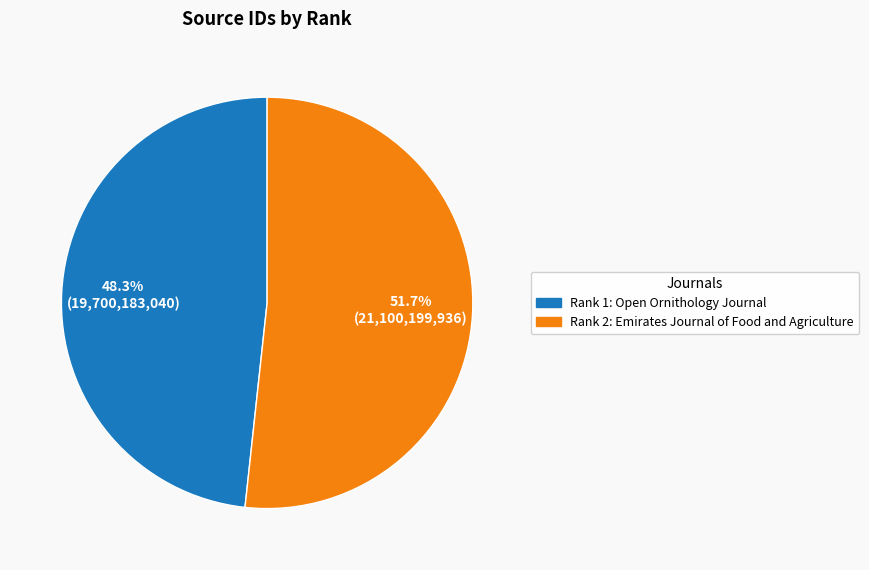

Is there a majority slice in this chart?

Yes